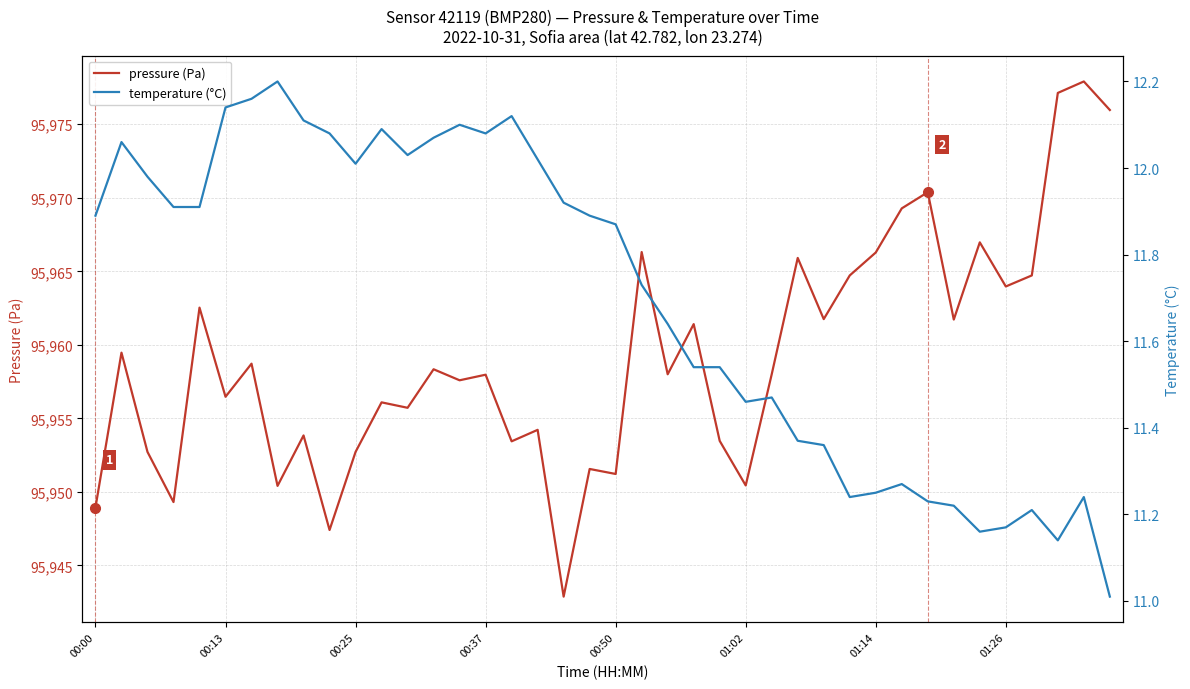

How many lines are shown in the chart?

2